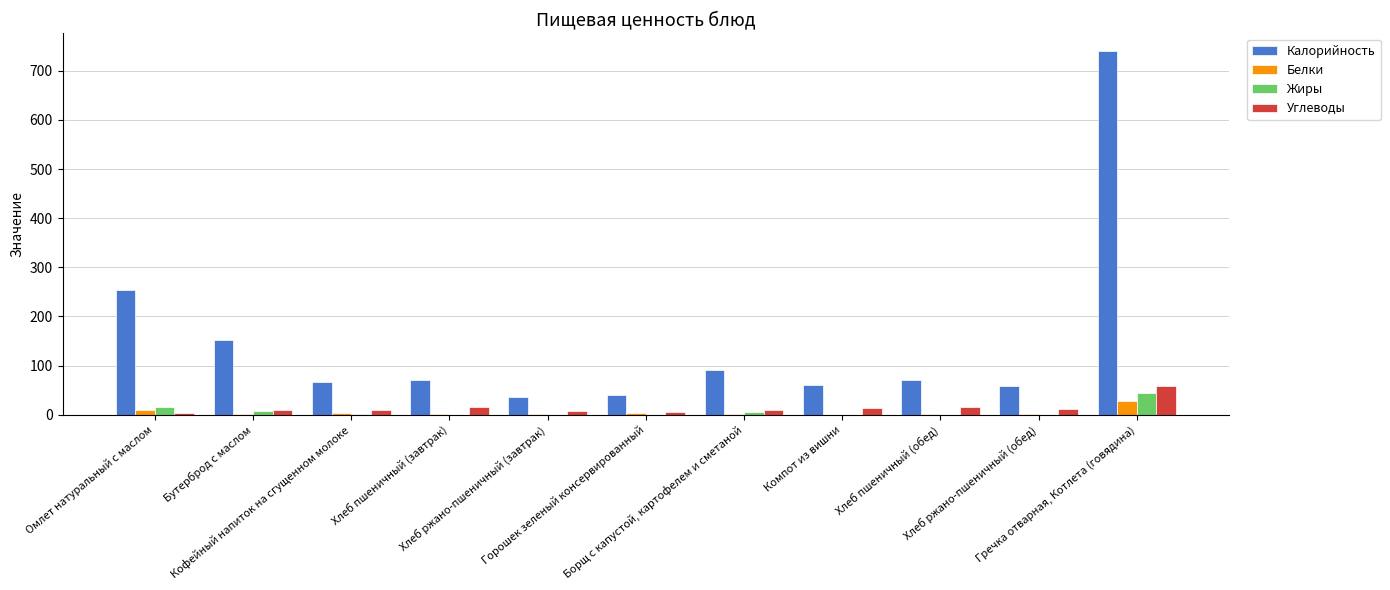

What is the sum of all Белки values?

56.7